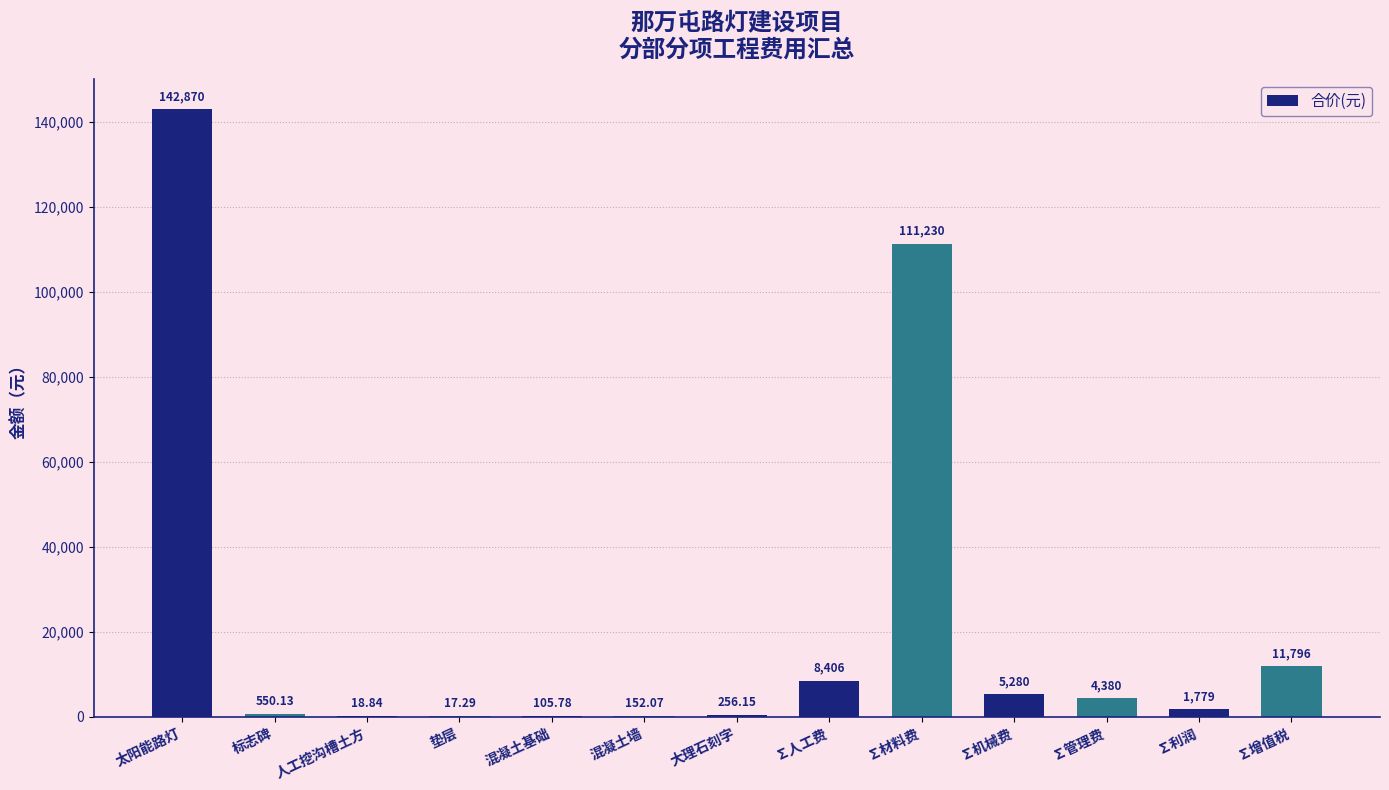

At which category does the chart reach its peak across all series?

太阳能路灯